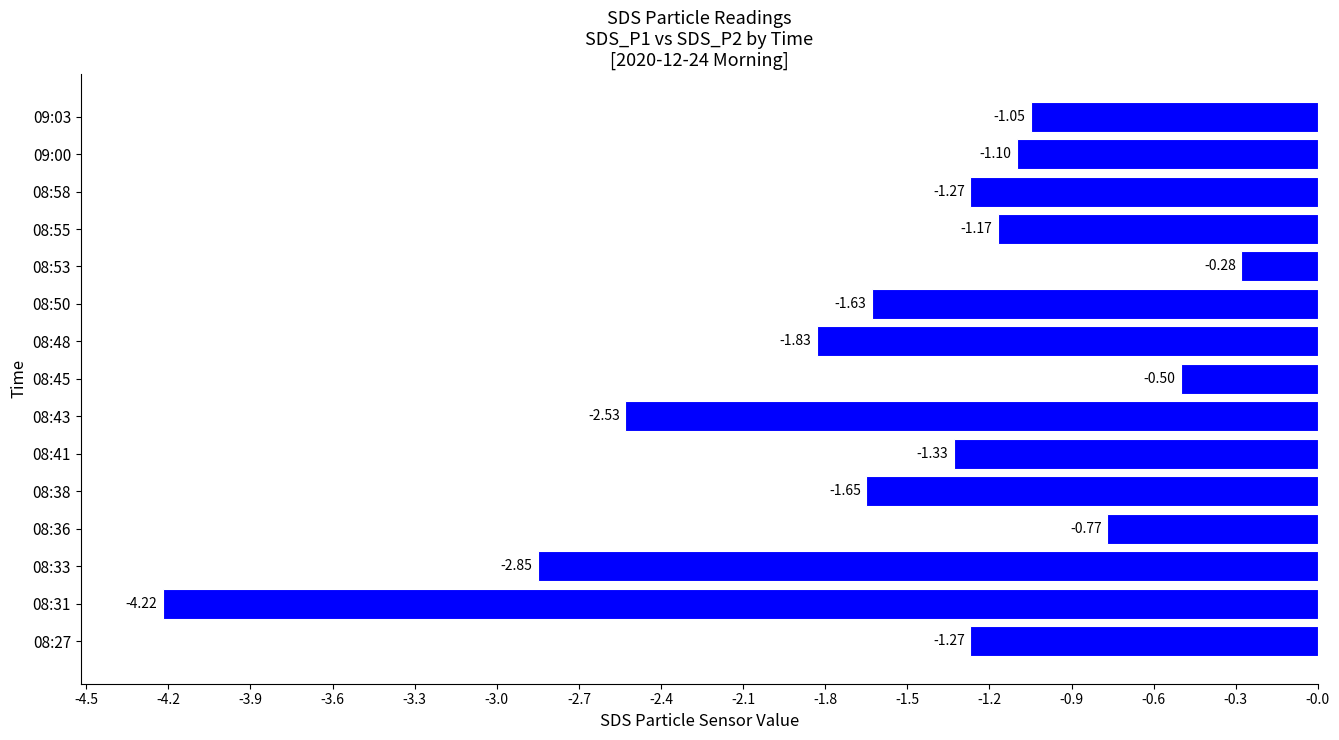

What is the change in value from 08:33 to 08:53?

+2.6